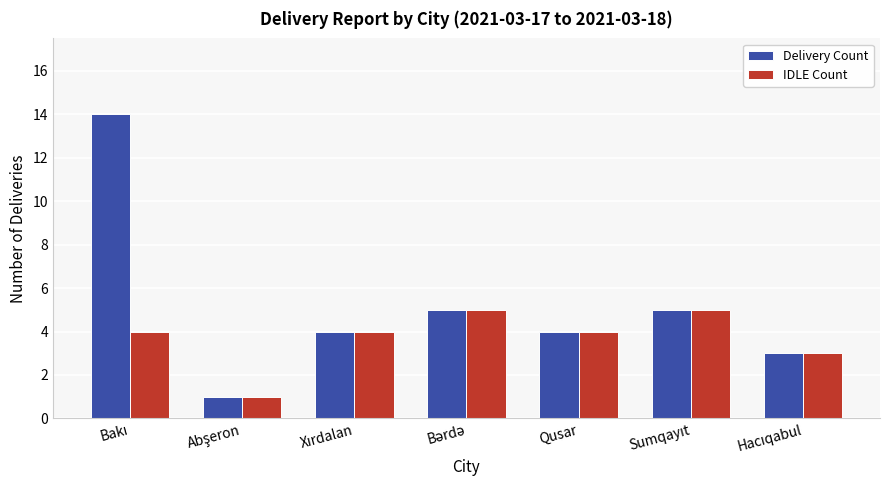

What is the highest value of the Delivery Count series?

14